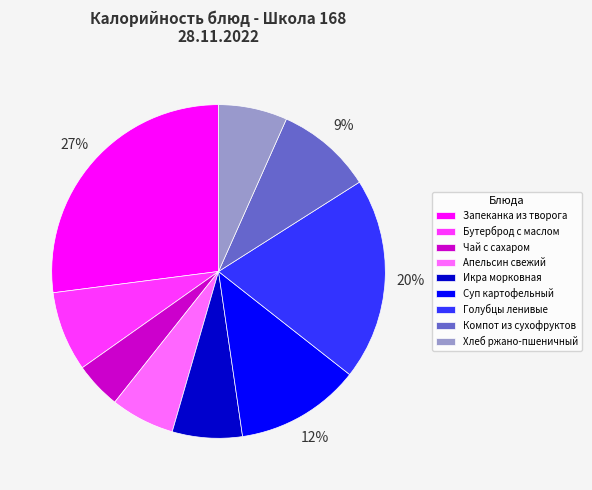

To the nearest percent, what is the average slice percentage?

11%